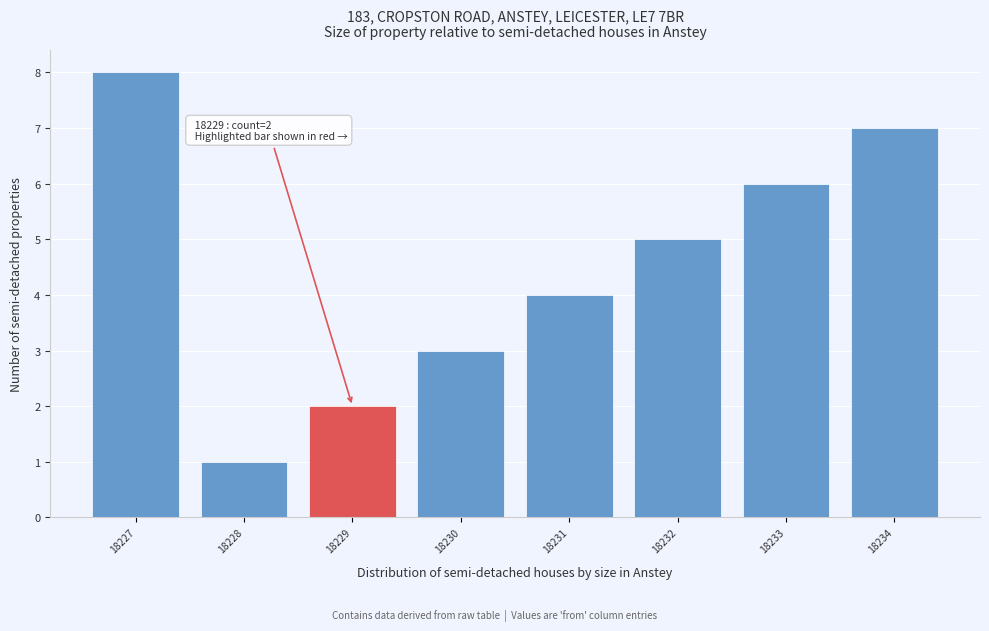

Over which range of the x-axis is the bar tallest?

18226.5 to 18227.5